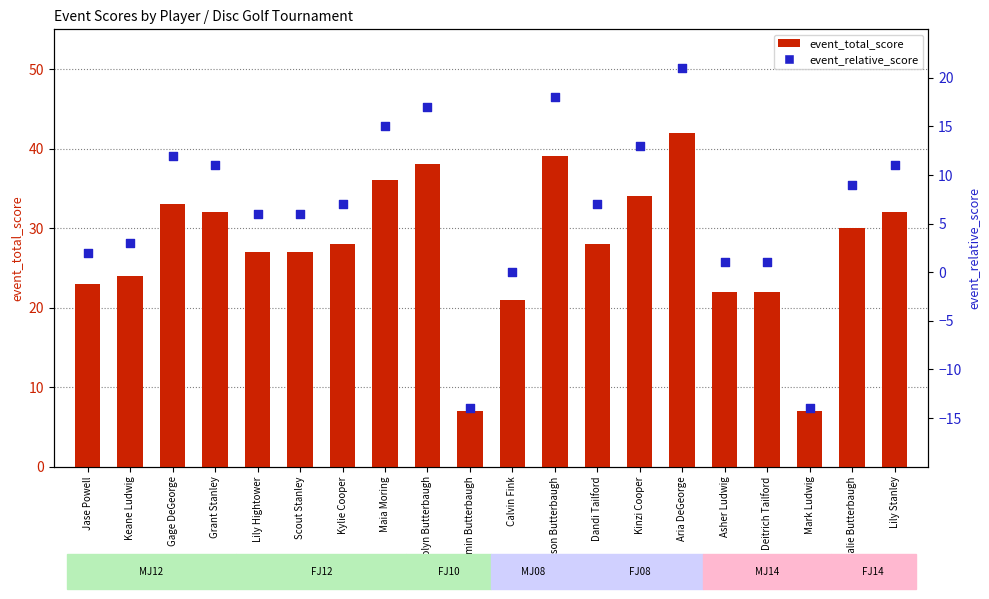

Which series reaches the maximum Y coordinate?

event_total_score